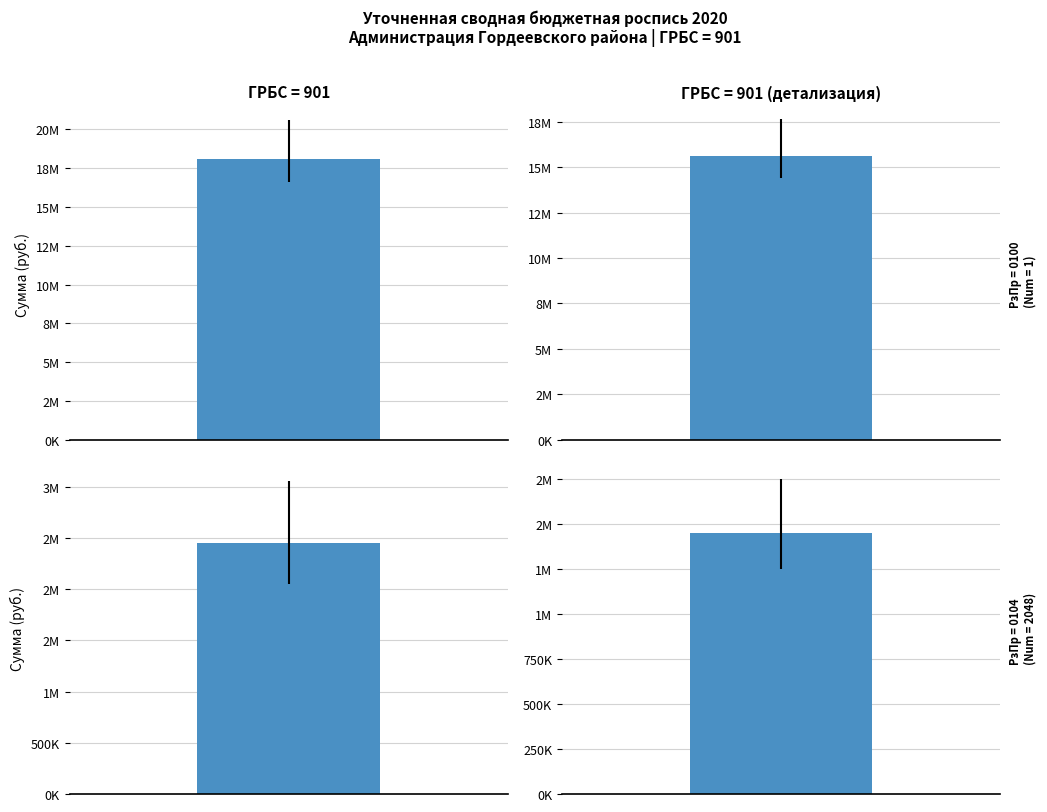

What is the value of the Общегосударственные вопросы bar at the 1st from the left?

18089207